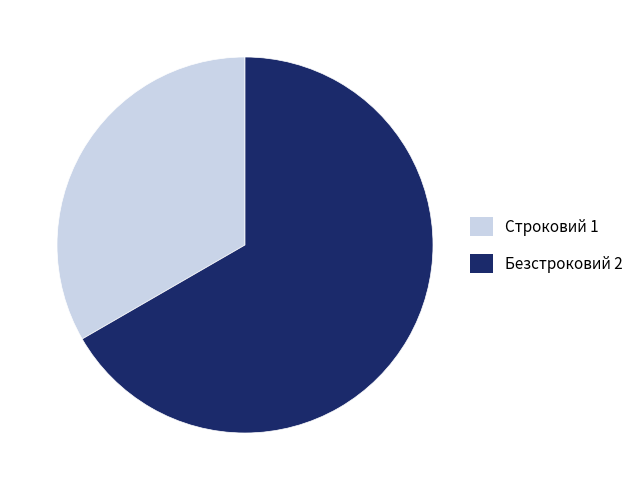

Is there a majority slice in this chart?

Yes